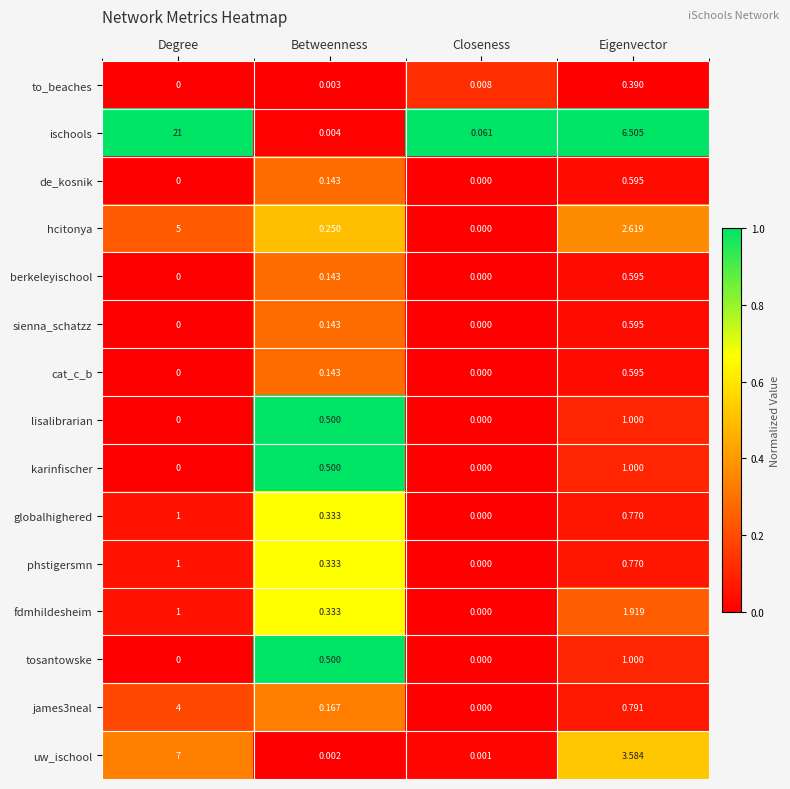

Count the number of categories in the chart.

4